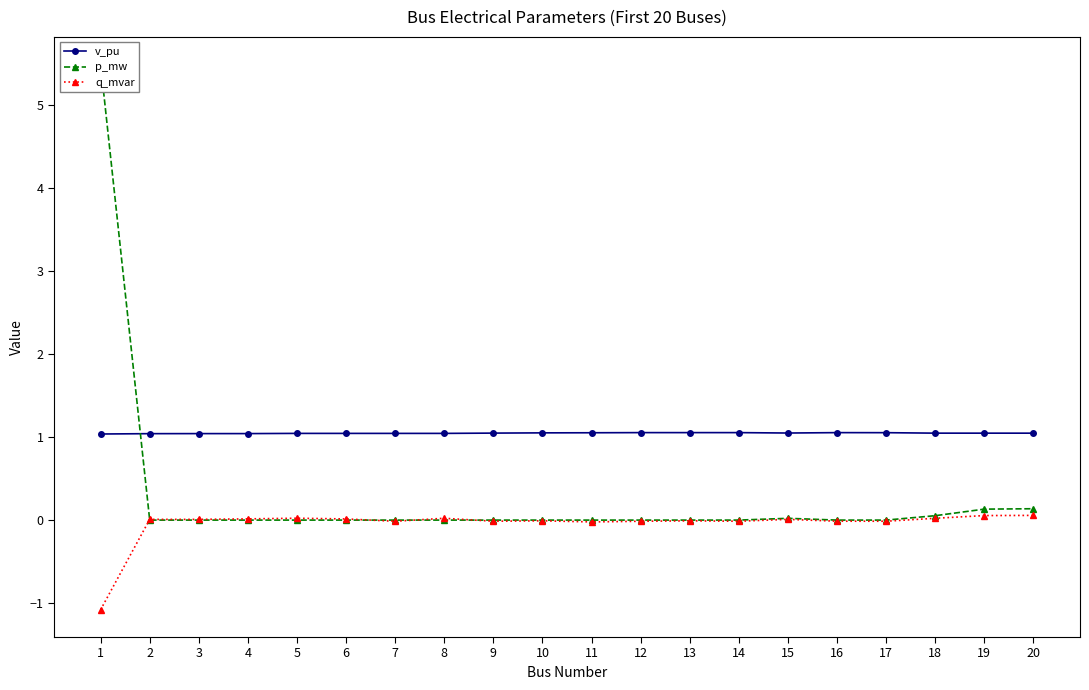

True or false: v_pu and q_mvar intersect in this chart.

False